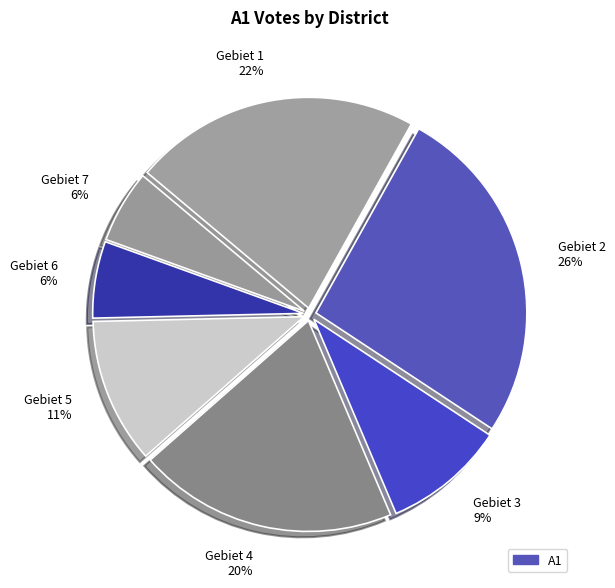

To the nearest percent, what is the average slice percentage?

14%